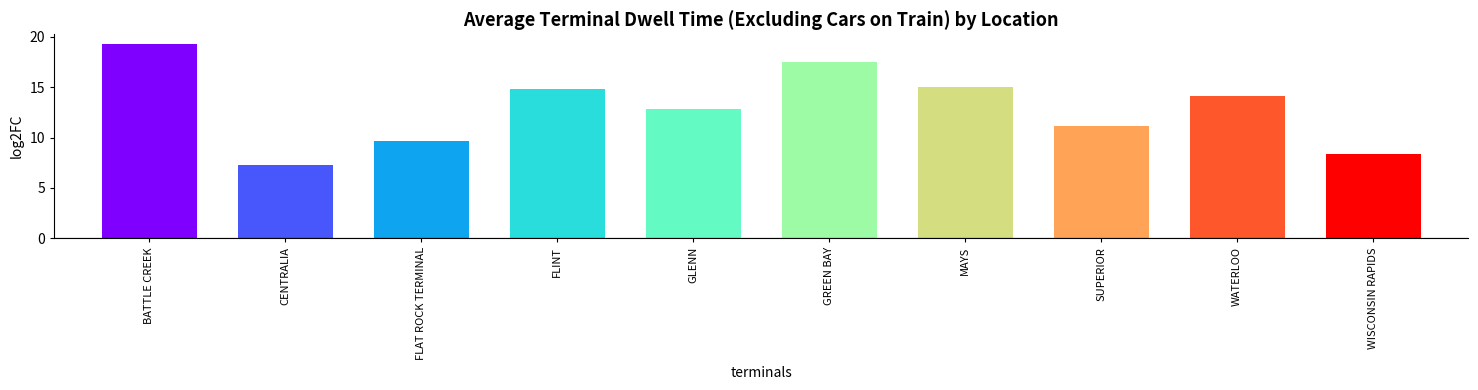

How many bars are there in total?

10